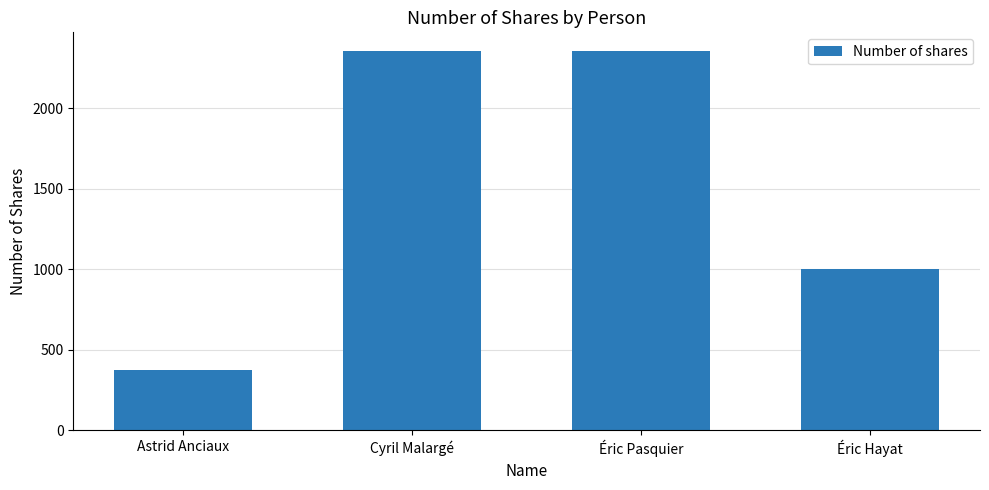

True or false: the data shows 377 at Astrid Anciaux.

True